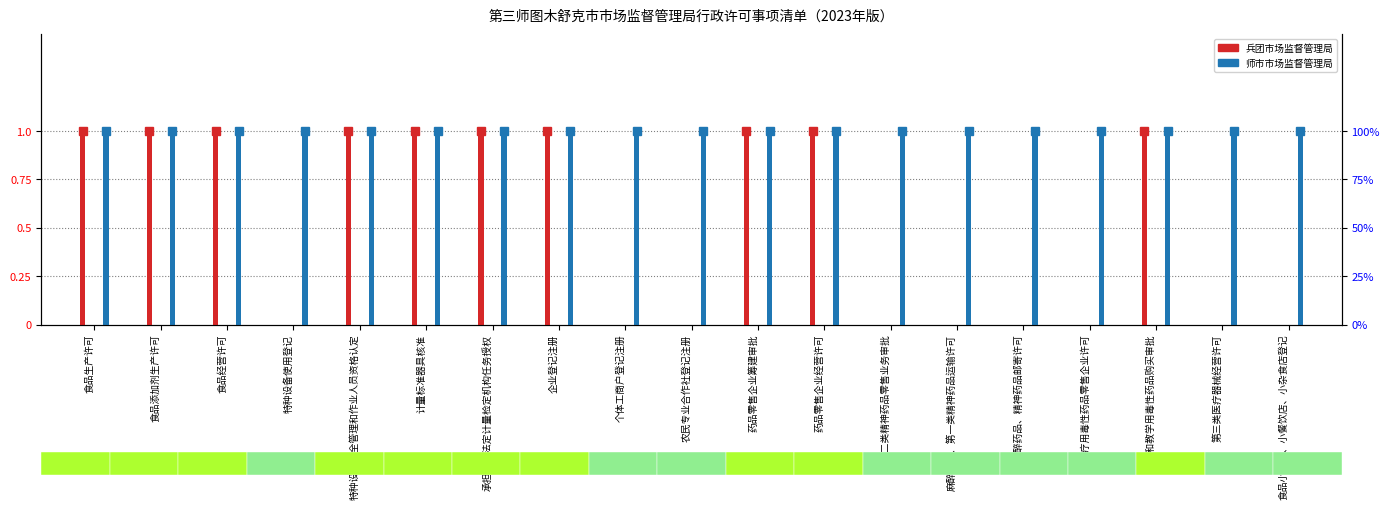

How many data points does each series have?

19